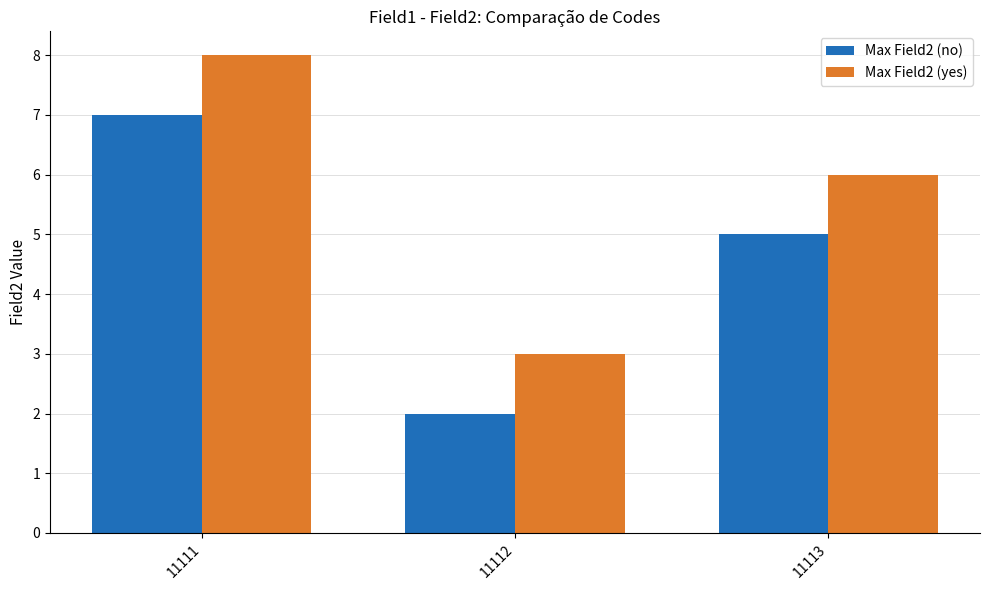

How many Max Field2 (no) values are between 2 and 7?

3